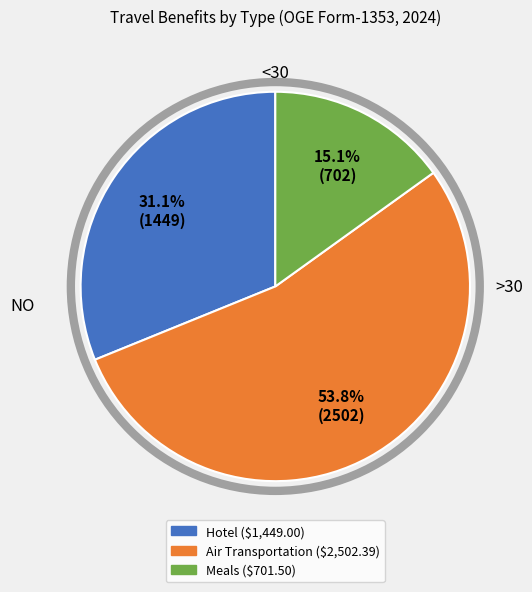

Is there a majority slice in this chart?

Yes